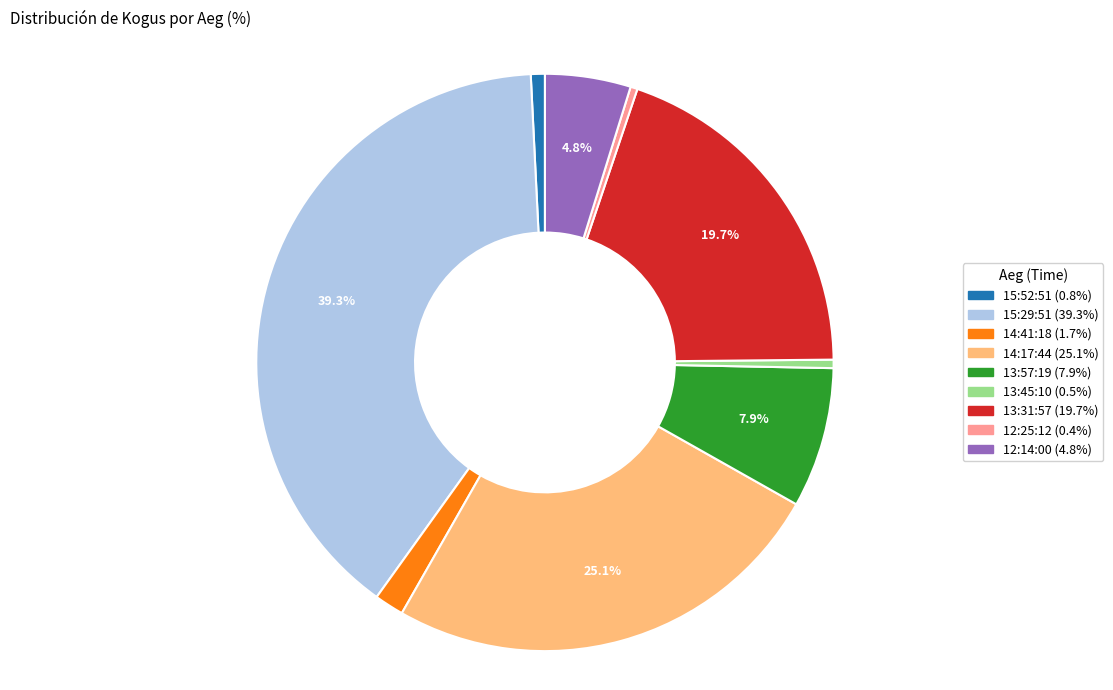

How many slices are in this pie chart?

9